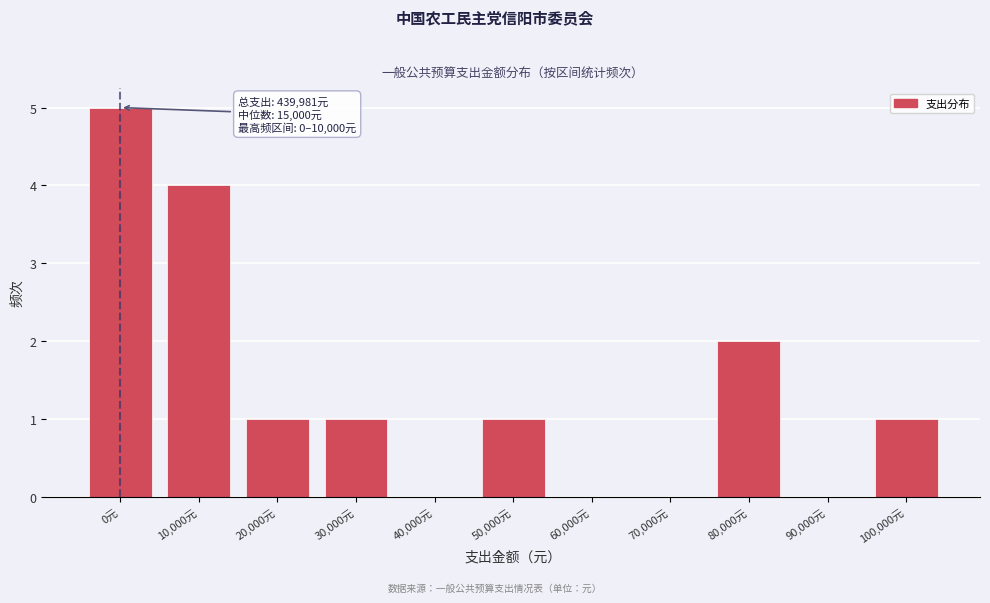

Reading right to left, extract all data points from this chart.

100,000元=1	90,000元=0	80,000元=2	70,000元=0	60,000元=0	50,000元=1	40,000元=0	30,000元=1	20,000元=1	10,000元=4	0元=5